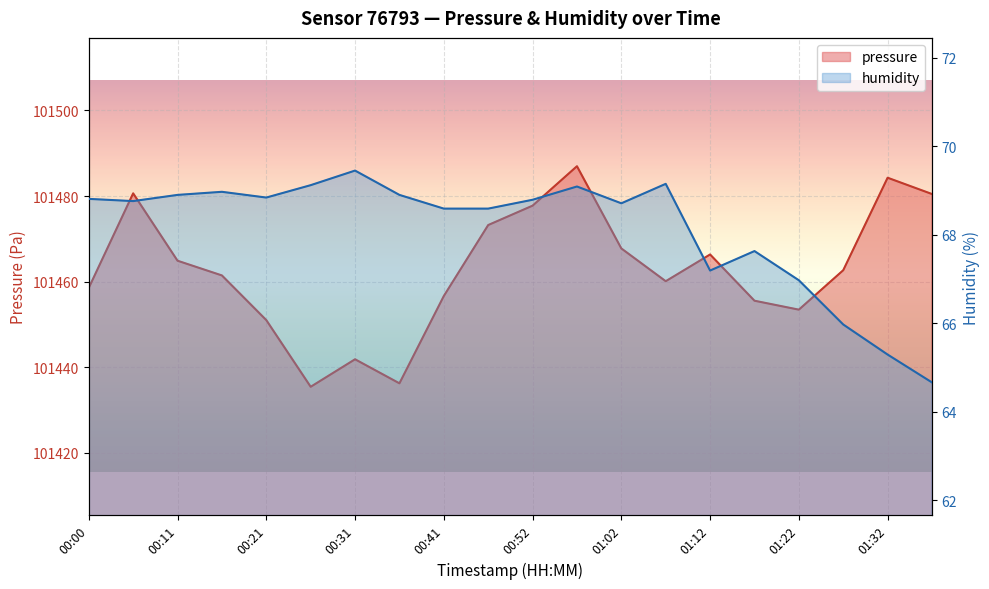

How many interior local valleys does the pressure series have?

4